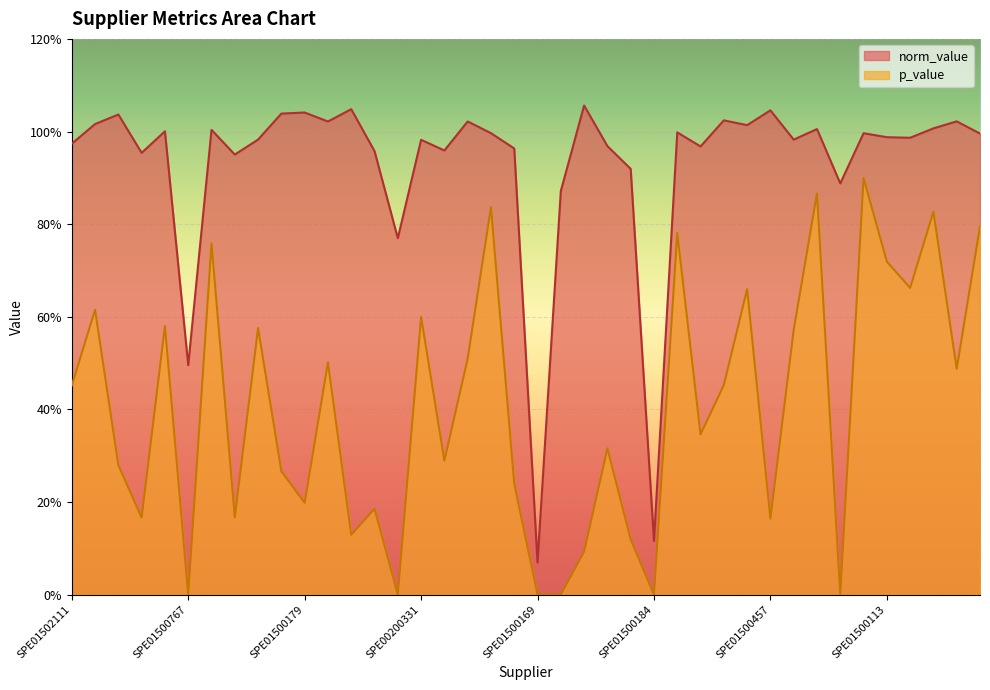

In p_value, how many points are higher than both neighbors (excluding endpoints)?

14